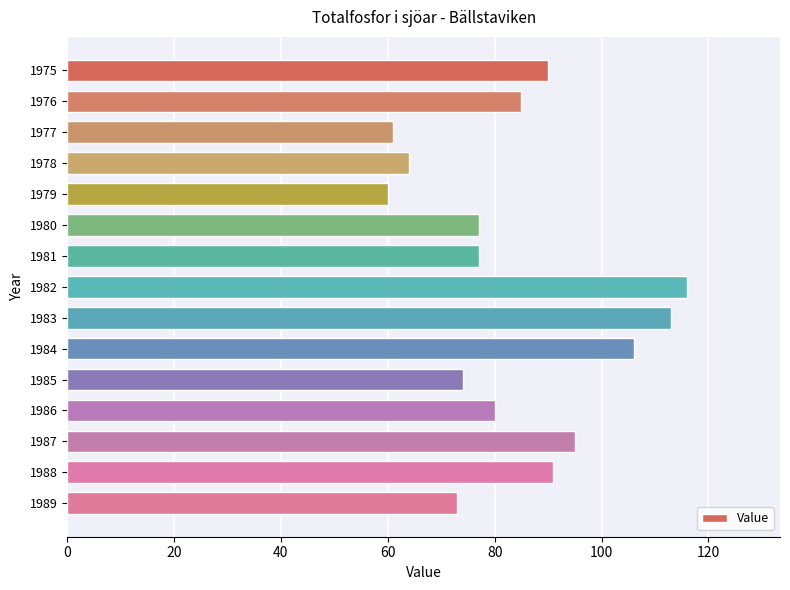

What is the value of the 4th bar from the top?

64